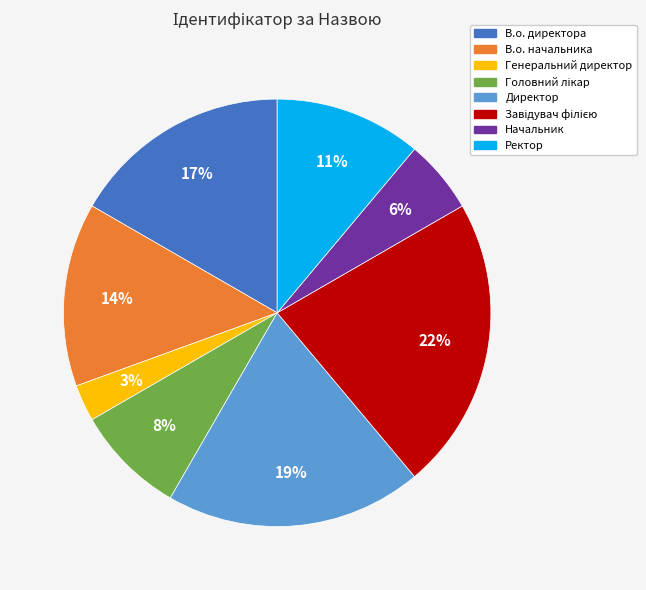

Is the sum of Директор and Генеральний директор greater than half?

No